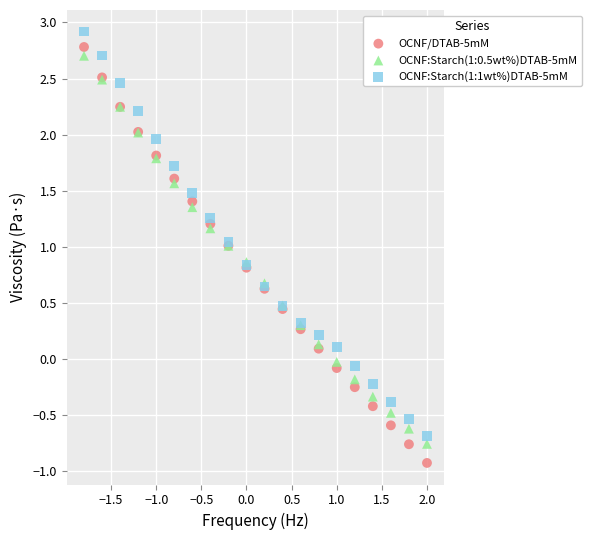

Which series reaches the minimum Y coordinate?

OCNF/DTAB-5mM